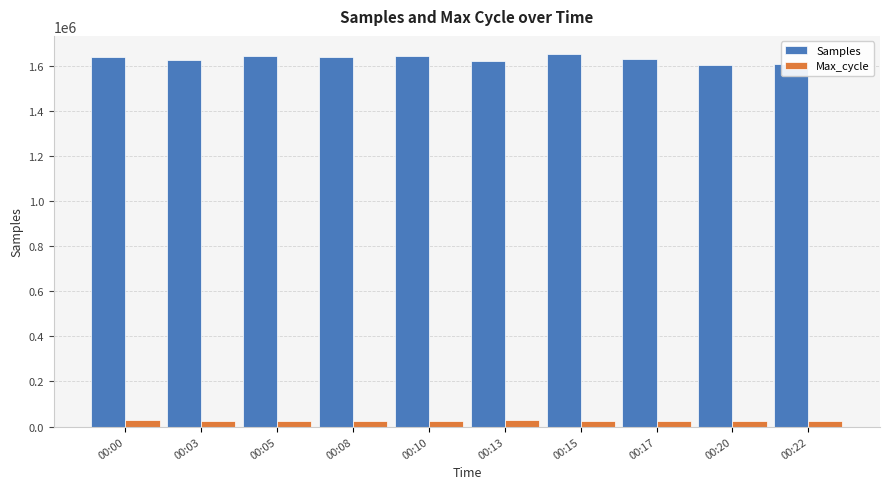

What is the greatest value displayed?

1650571